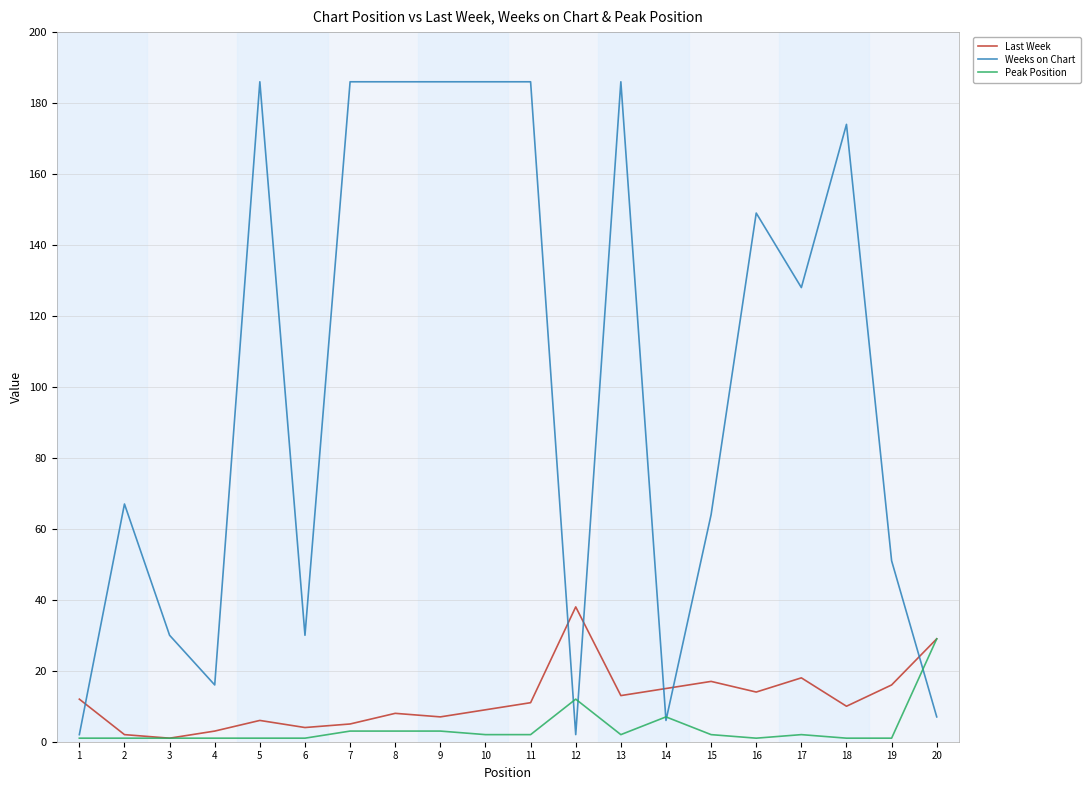

What is the maximum value shown in the chart?

186